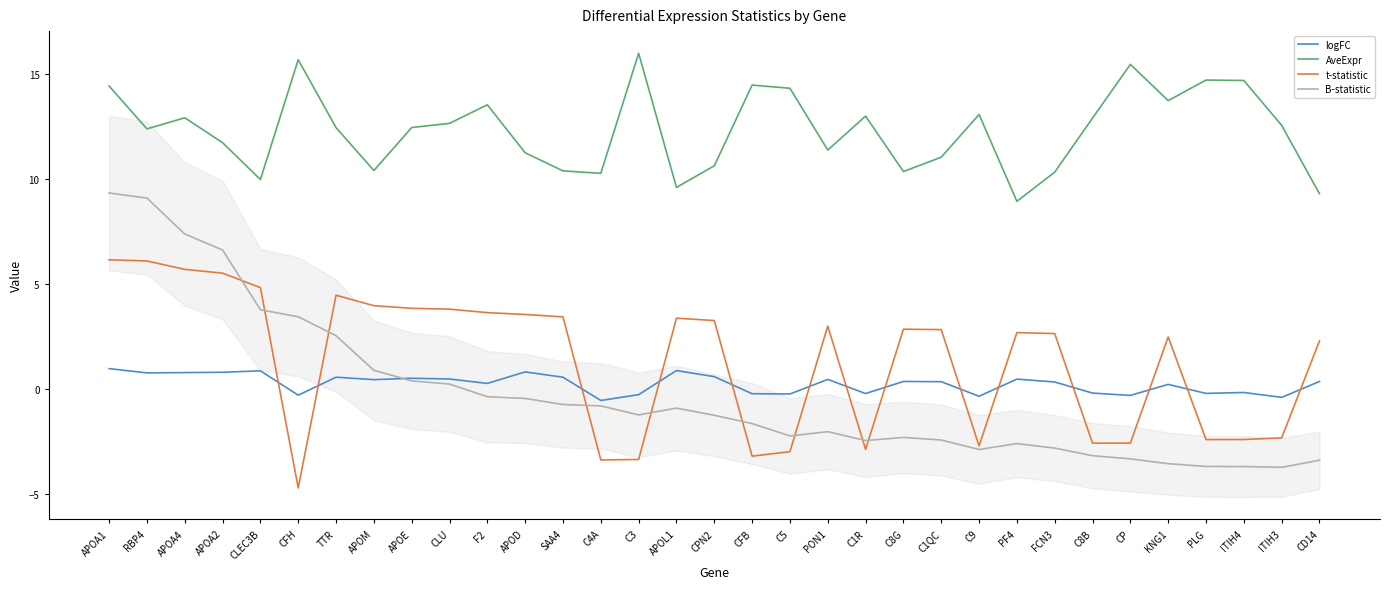

What is the sum of the AveExpr values at CFB and C1R?

27.4